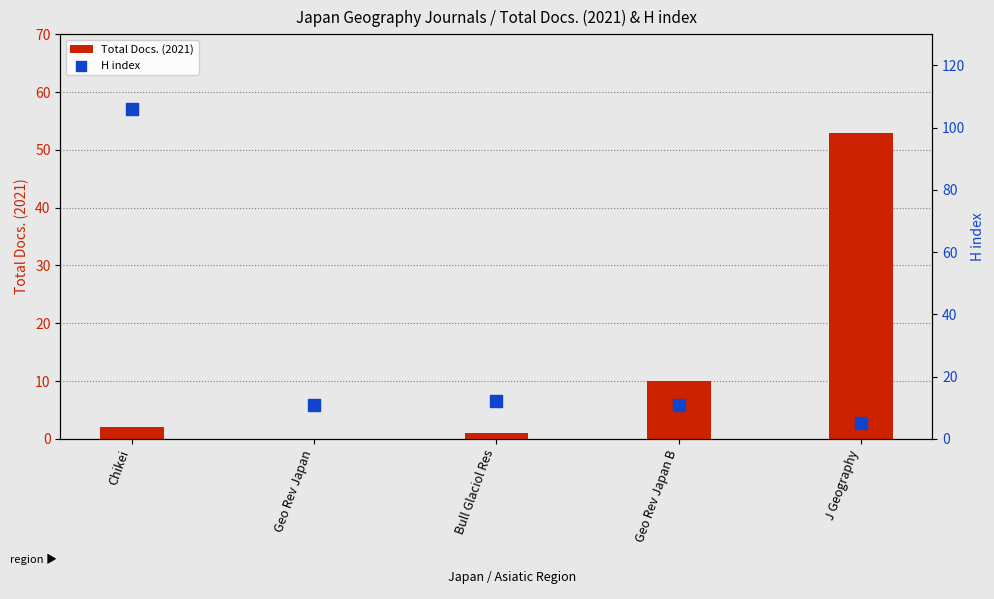

At how many categories does at least one series exceed 64?

1